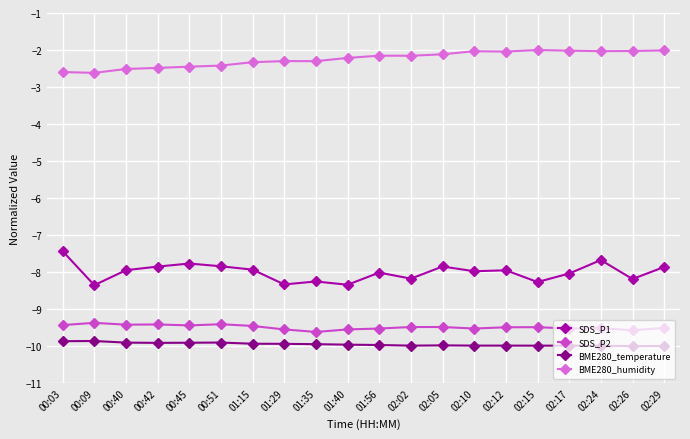

What are all the series names shown in the legend?

SDS_P1, SDS_P2, BME280_temperature, BME280_humidity